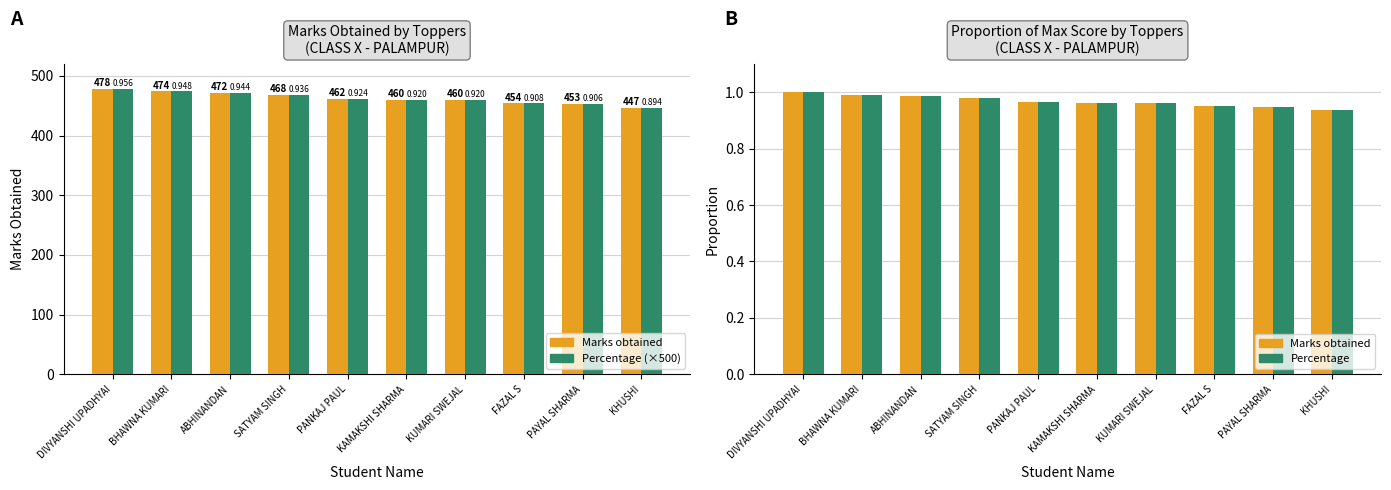

What is the maximum value shown in the chart?

478.0